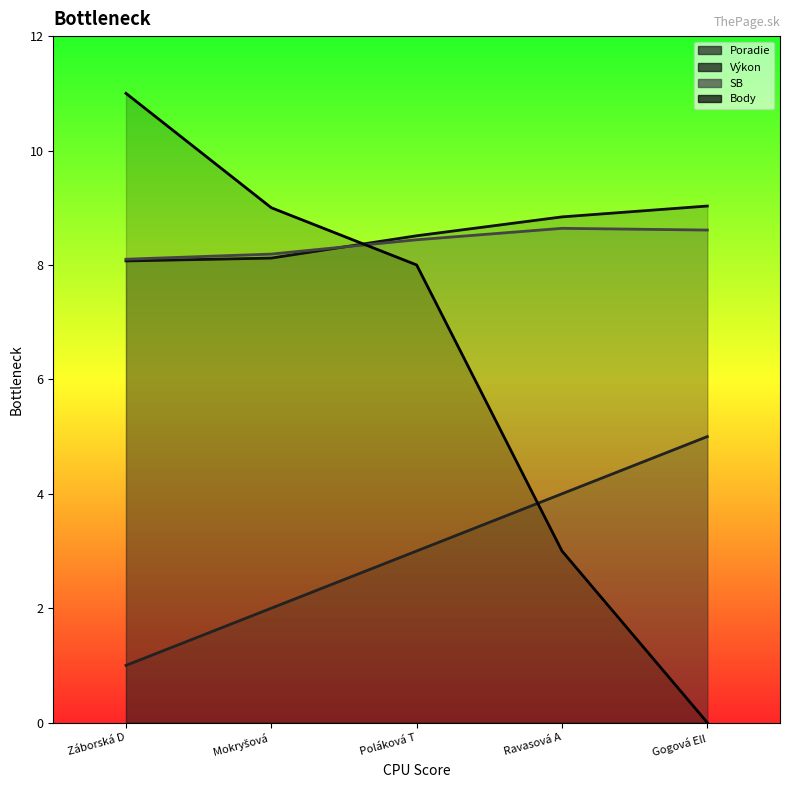

At which category is the sum across all series the highest?

Záborská D